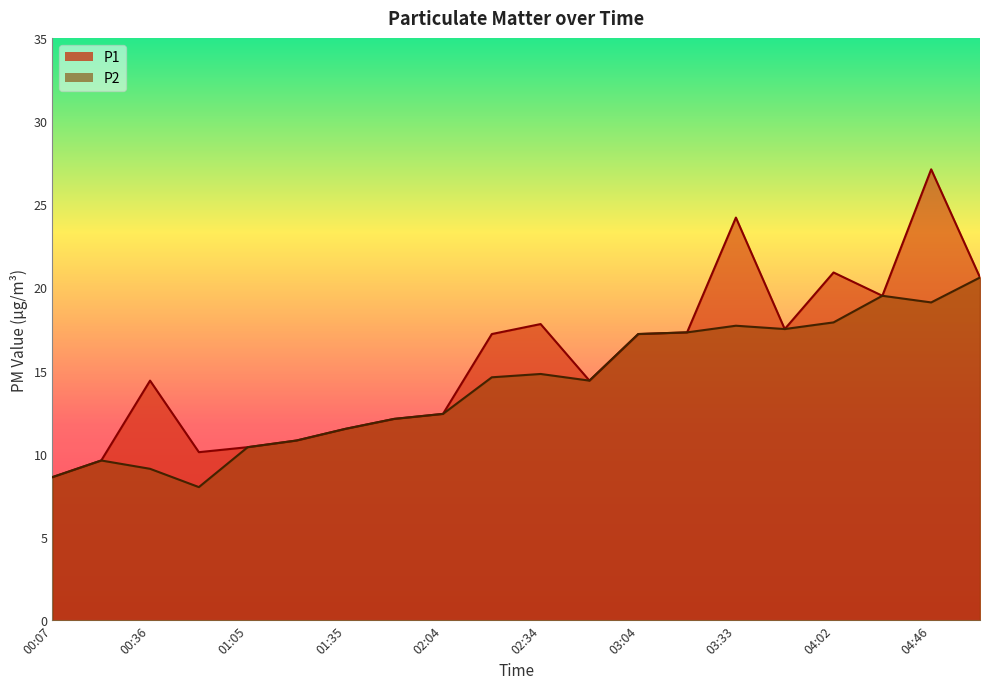

What is the lowest value of the P1 series?

8.6